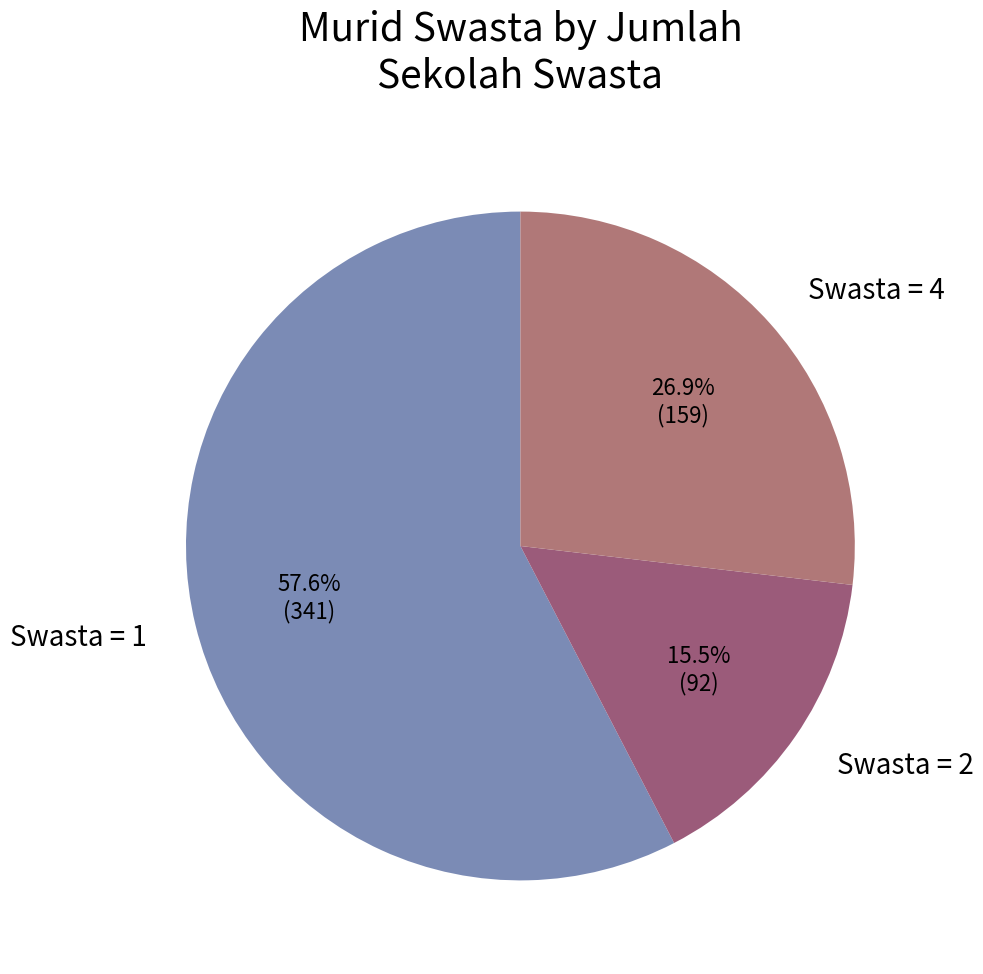

How many segments does this pie chart have?

3